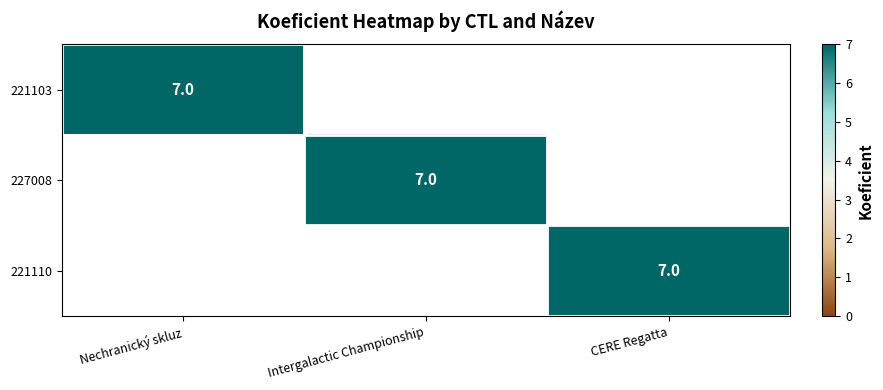

The value of 221103 at Nechranický skluz is 7. True or false?

True